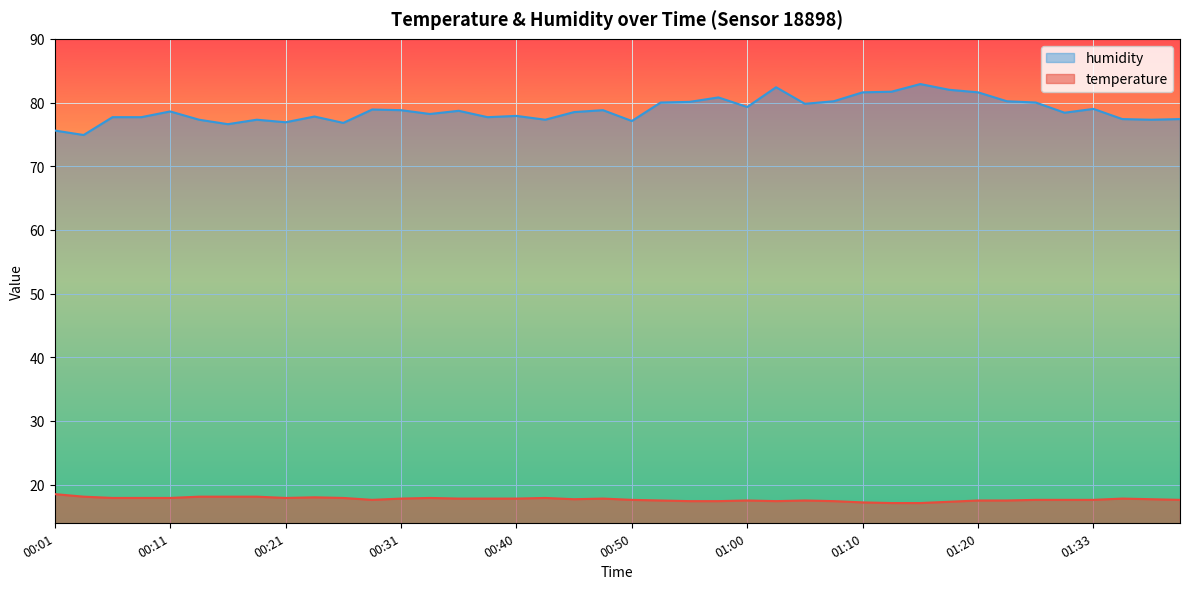

List the series in order of their overall mean, highest first.

humidity, temperature